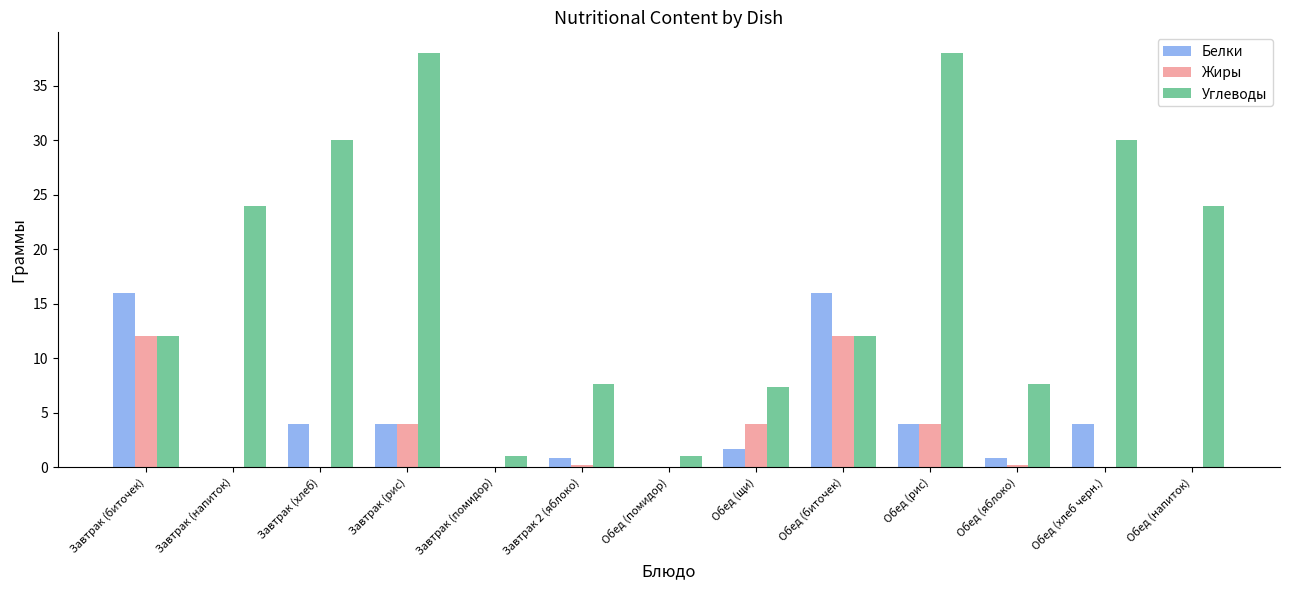

Is it true that Белки equals -5.2 at Обед (помидор)?

False